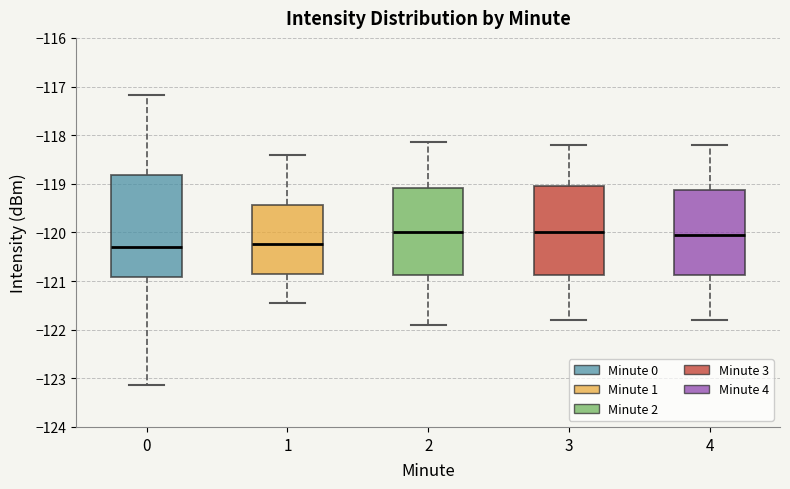

Reading left to right, read every box against the y-axis: the position of its median line, the range the box covers, and the ends of its whiskers. The values are not printed on the chart, so give them approximately, as read against the axis.

0: median -120.3, box -120.9 to -118.8, whiskers -123.1 to -117.2
1: median -120.2, box -120.9 to -119.4, whiskers -121.5 to -118.4
2: median -120.0, box -120.9 to -119.1, whiskers -121.9 to -118.1
3: median -120.0, box -120.9 to -119.0, whiskers -121.8 to -118.2
4: median -120.0, box -120.9 to -119.1, whiskers -121.8 to -118.2